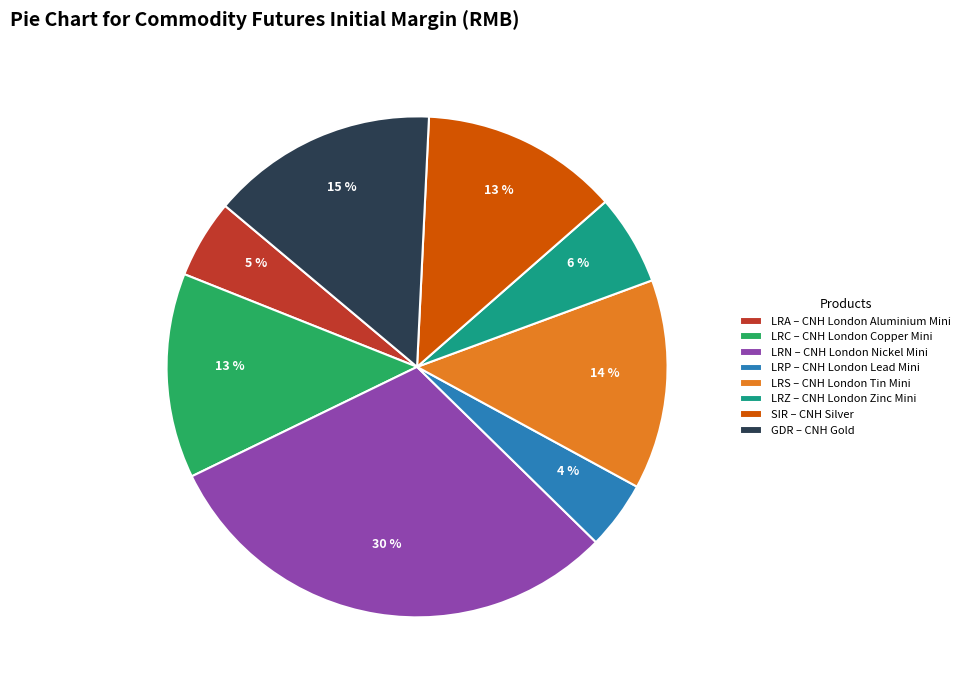

Is LRP – CNH London Lead Mini the majority of the pie?

No